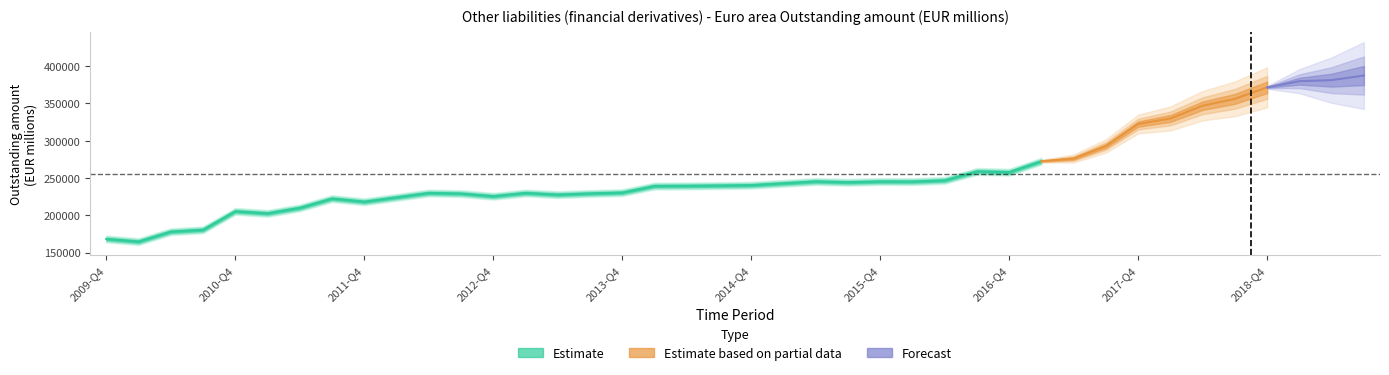

Is it true that the value at 2013-Q3 is 362083.2?

False